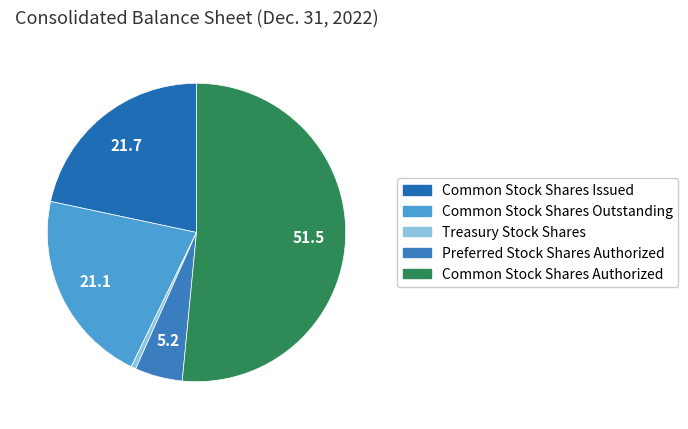

Between Common Stock Shares Authorized and Common Stock Shares Issued, which is larger?

Common Stock Shares Authorized